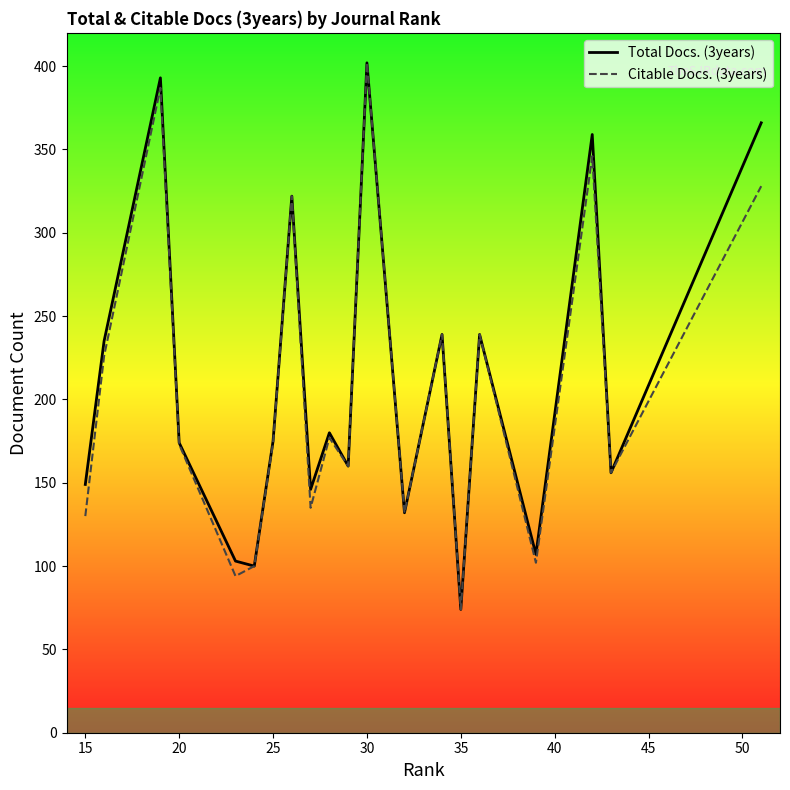

What is the difference between the highest and lowest values at 15?

19